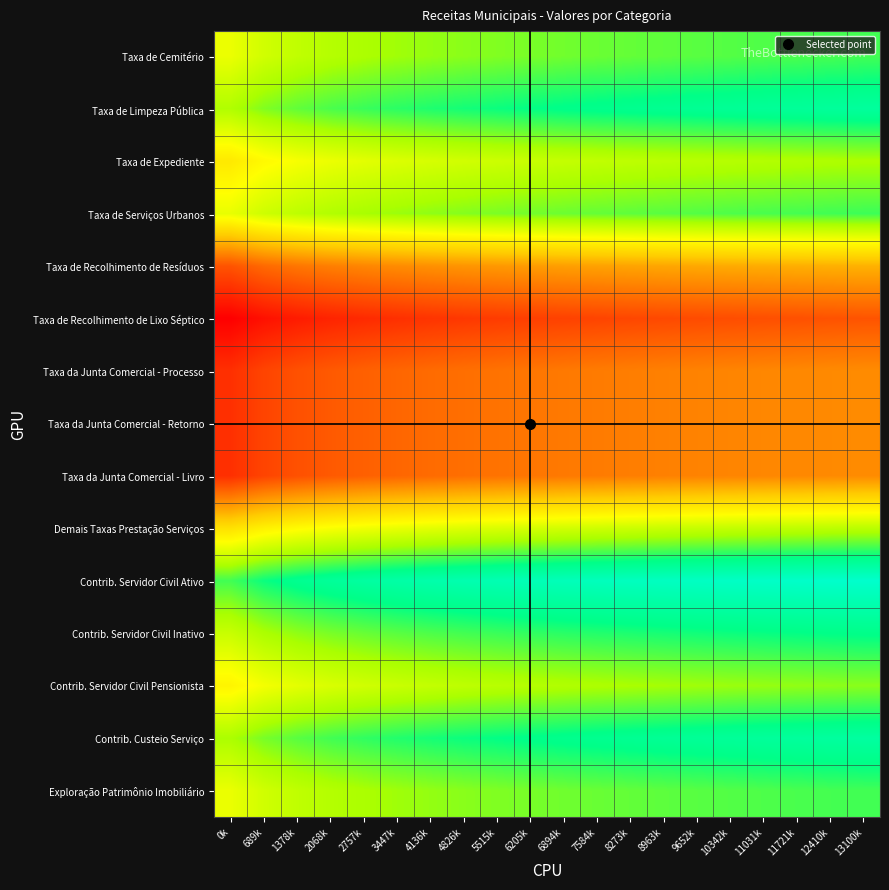

Which label corresponds to the largest value in the chart?

13100k